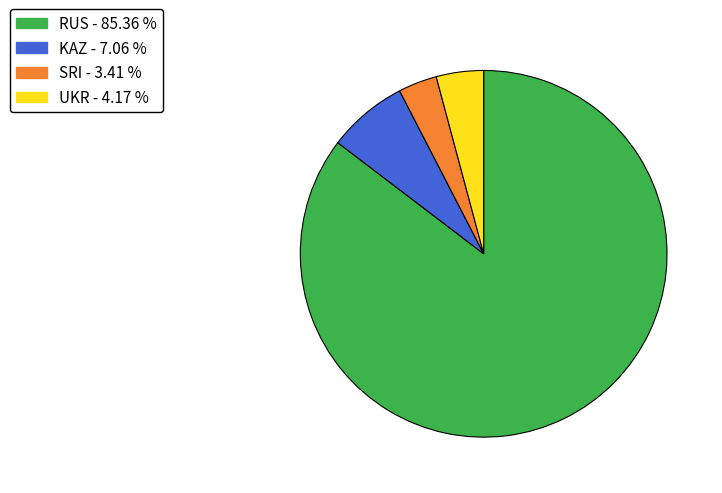

Do UKR and RUS together represent more than half of the pie?

Yes